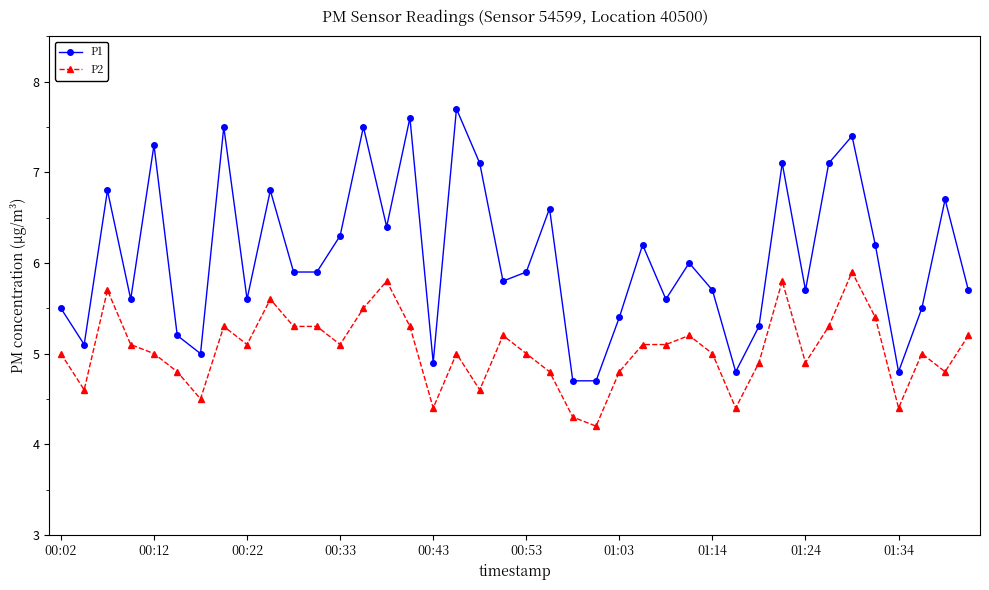

What are all the series names shown in the legend?

P1, P2